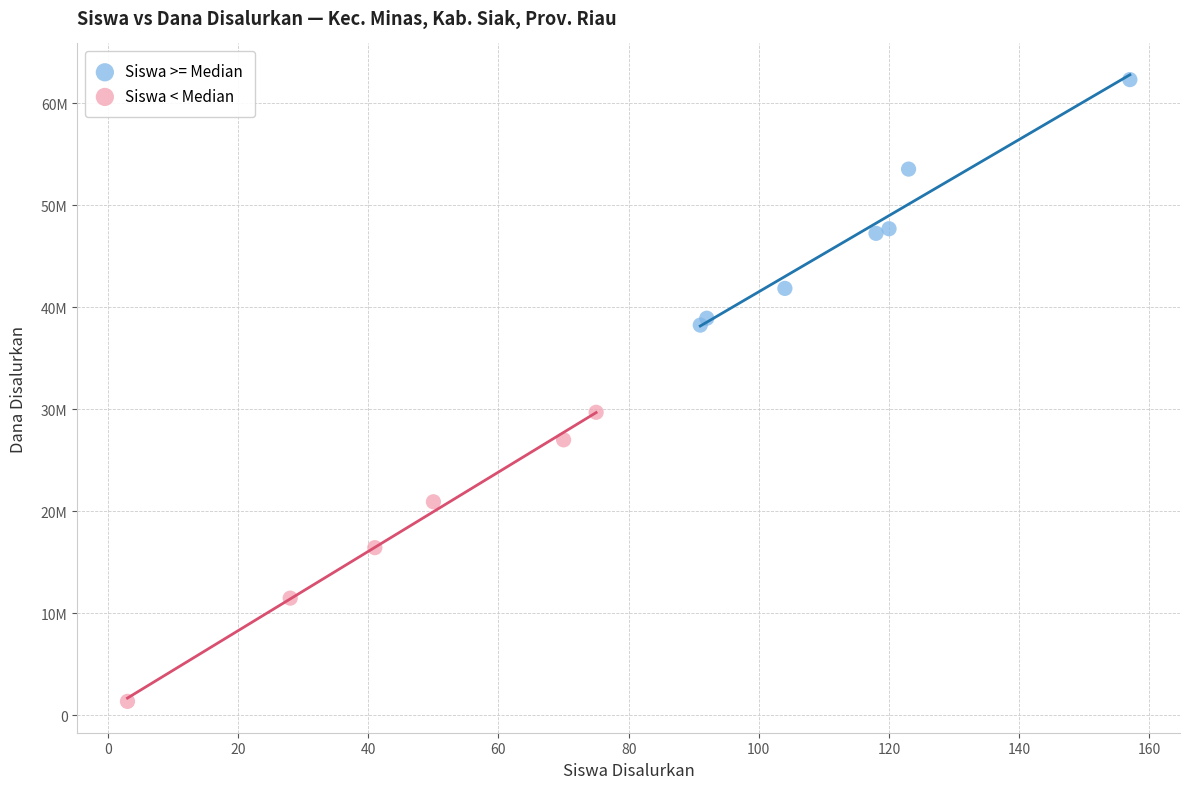

Which series contains the lowest Y value?

Siswa < Median